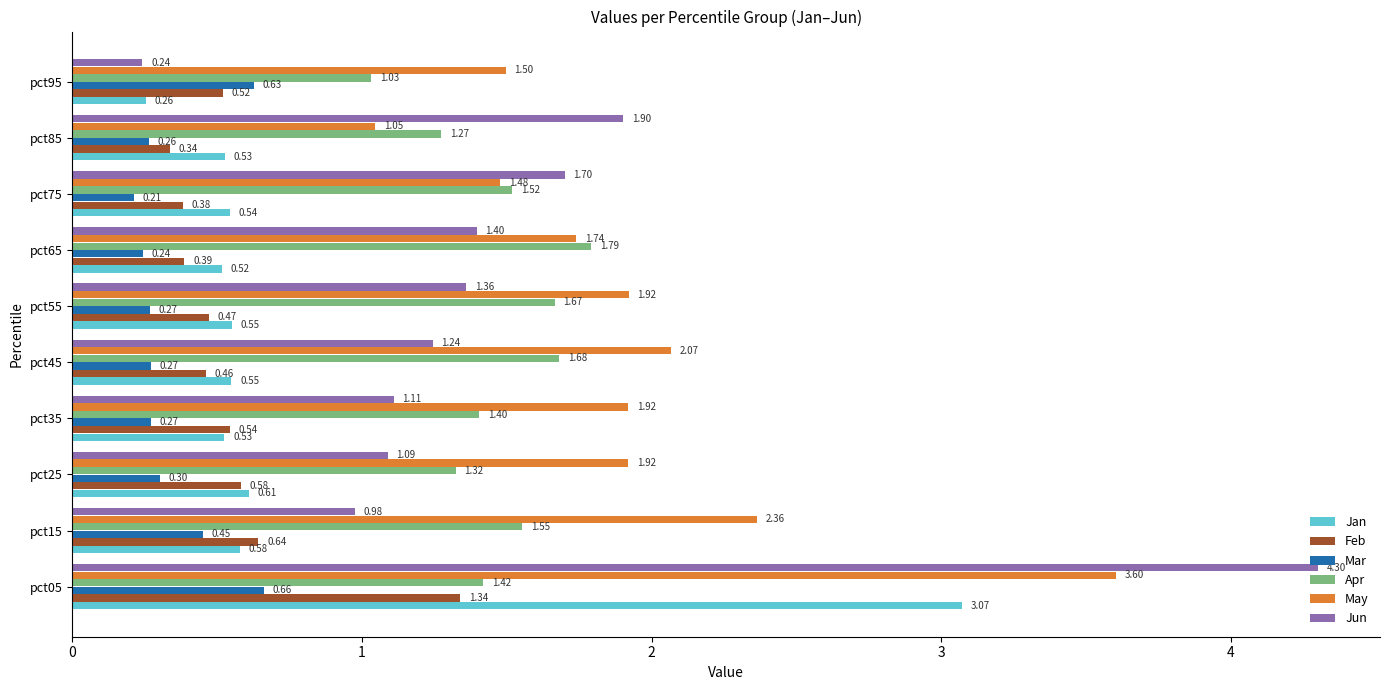

What is the average value of the Jan series?

0.8